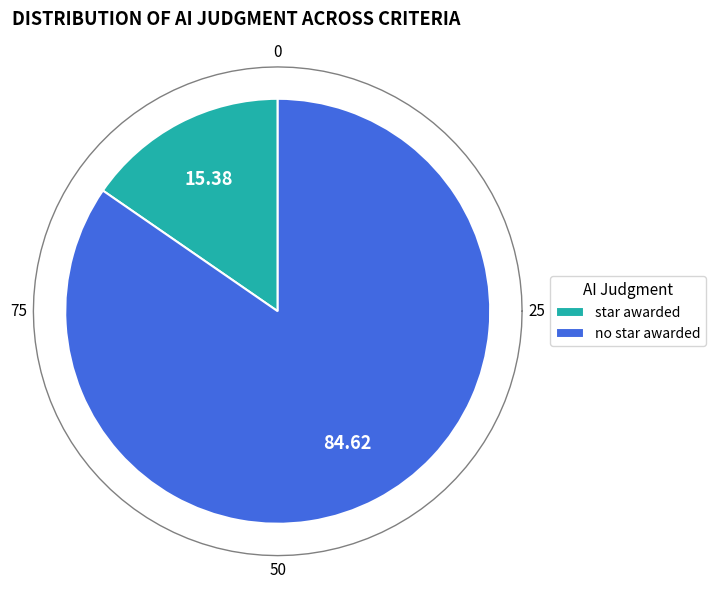

Rank the categories by value from lowest to highest.

star awarded, no star awarded